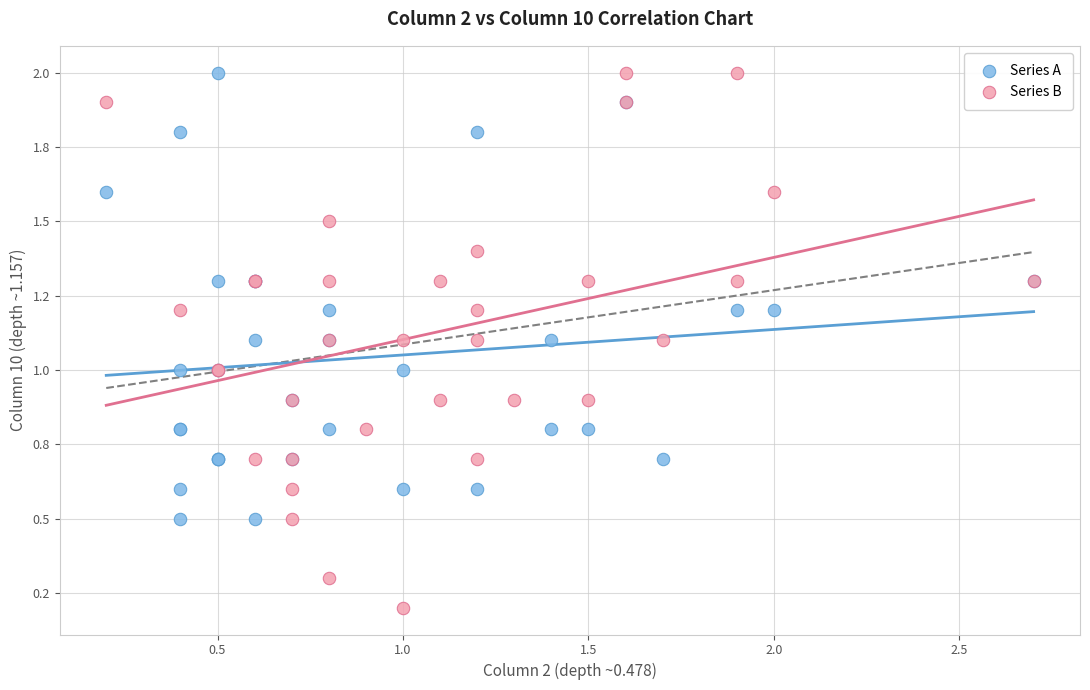

What are all the series names shown in the legend?

Series A, Series B